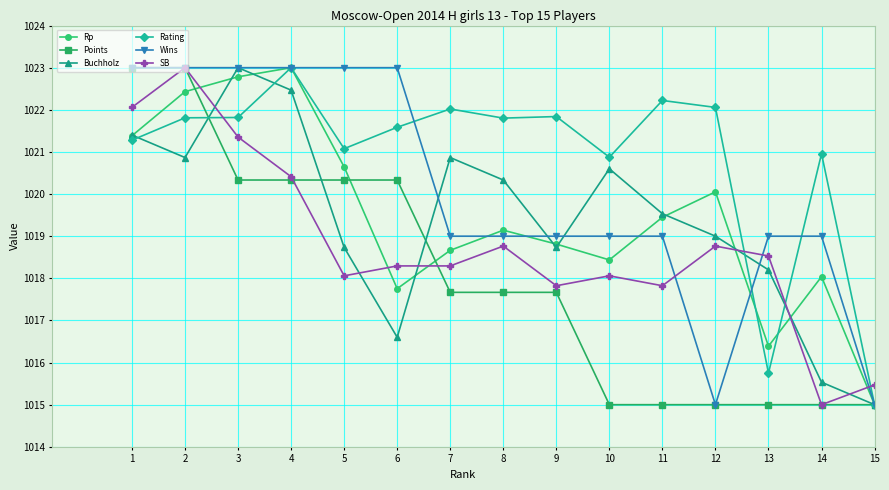

Between 4 and 14, which series saw the biggest shift?

Buchholz